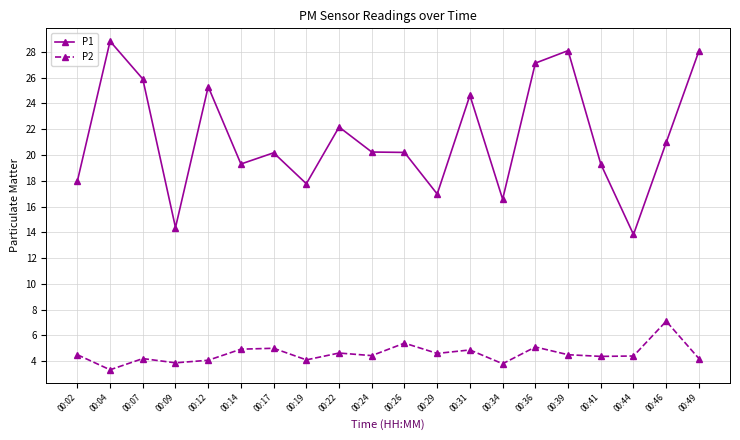

Read the P2 value at 00:12.

4.1